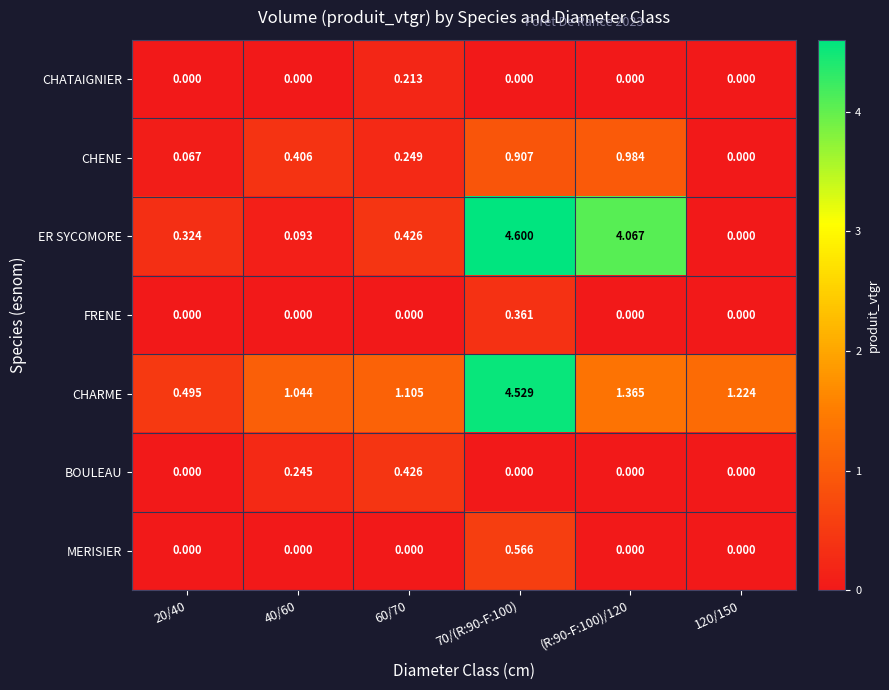

Between 20/40 and 70/(R:90-F:100), which series saw the biggest shift?

ER SYCOMORE